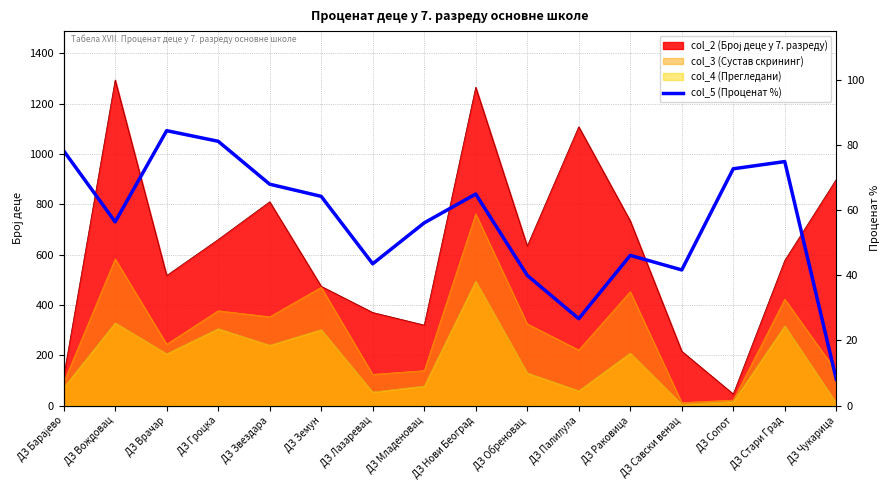

At which label is the value closest to 598?

ДЗ Раковица